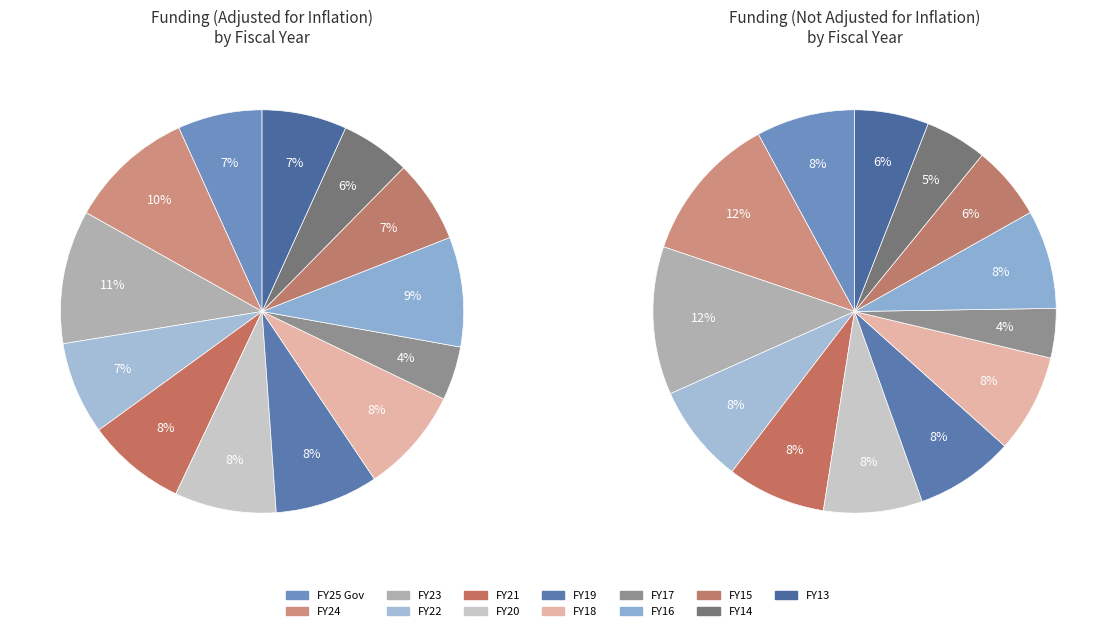

What percentage is NOT represented by FY15?

93.4%